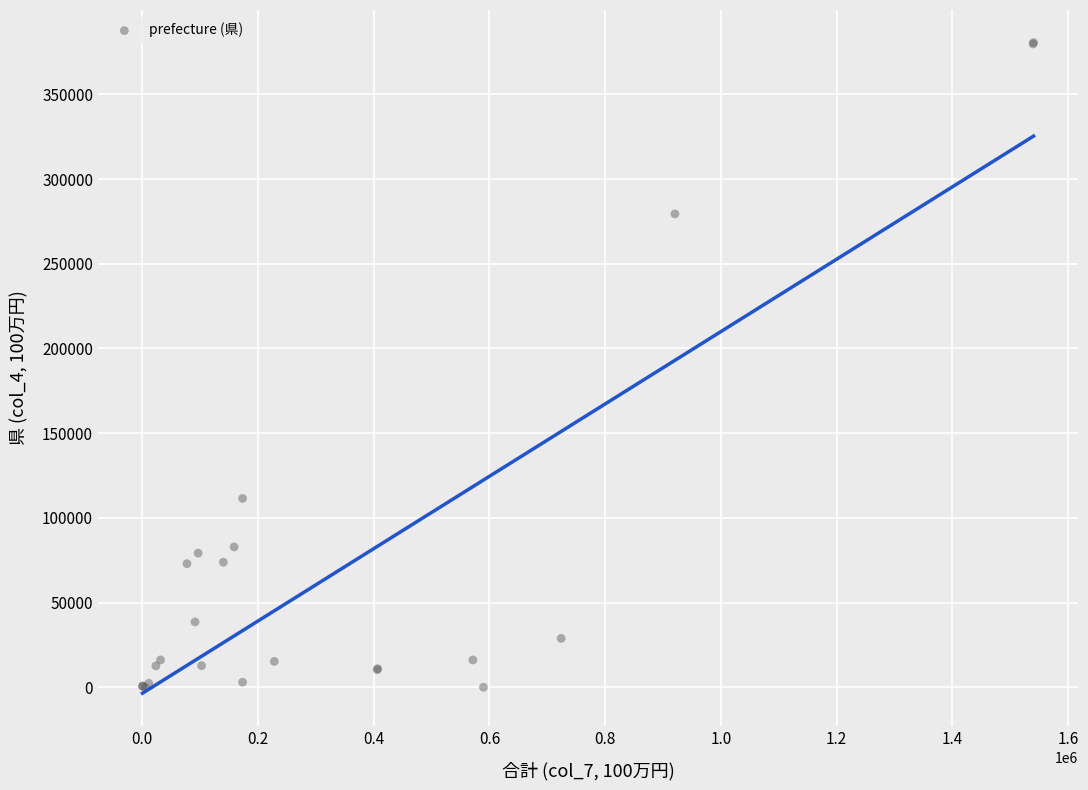

What Y value in the scatter plot is closest to 190314?

111473.7